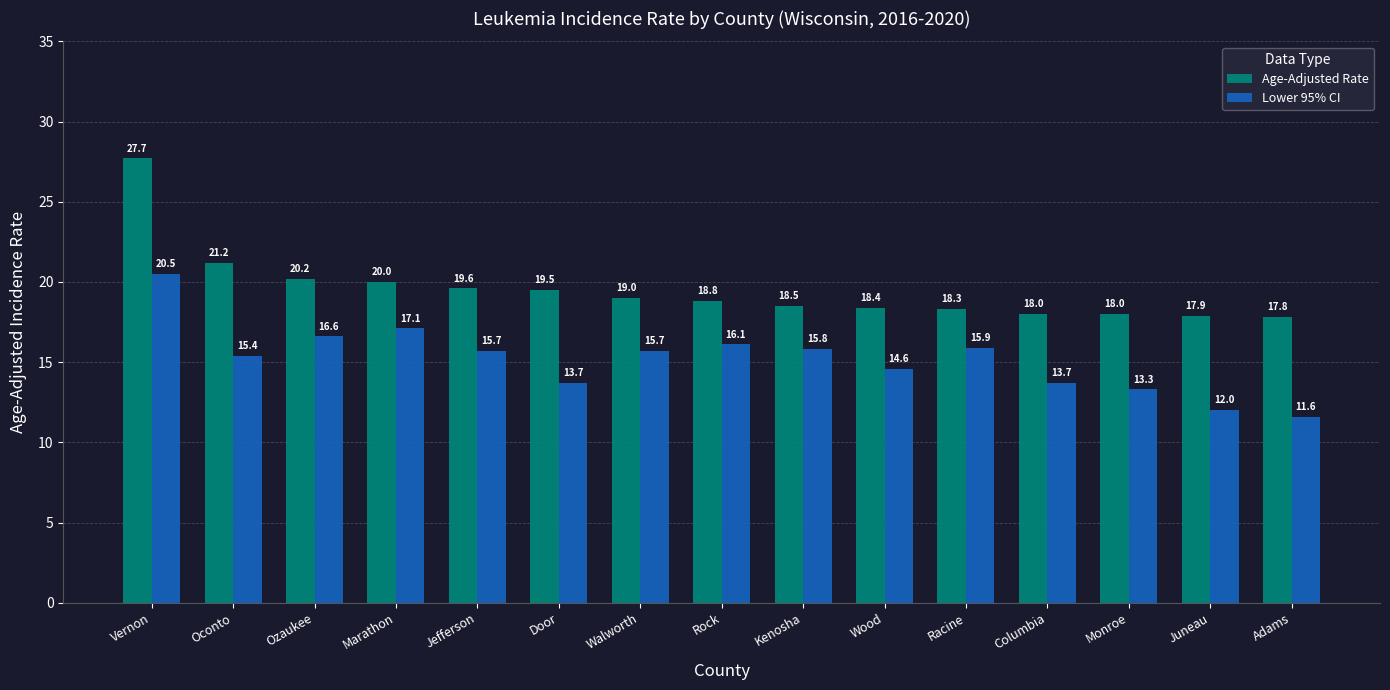

What is the approximate value of Lower 95% CI at Juneau?

12.0